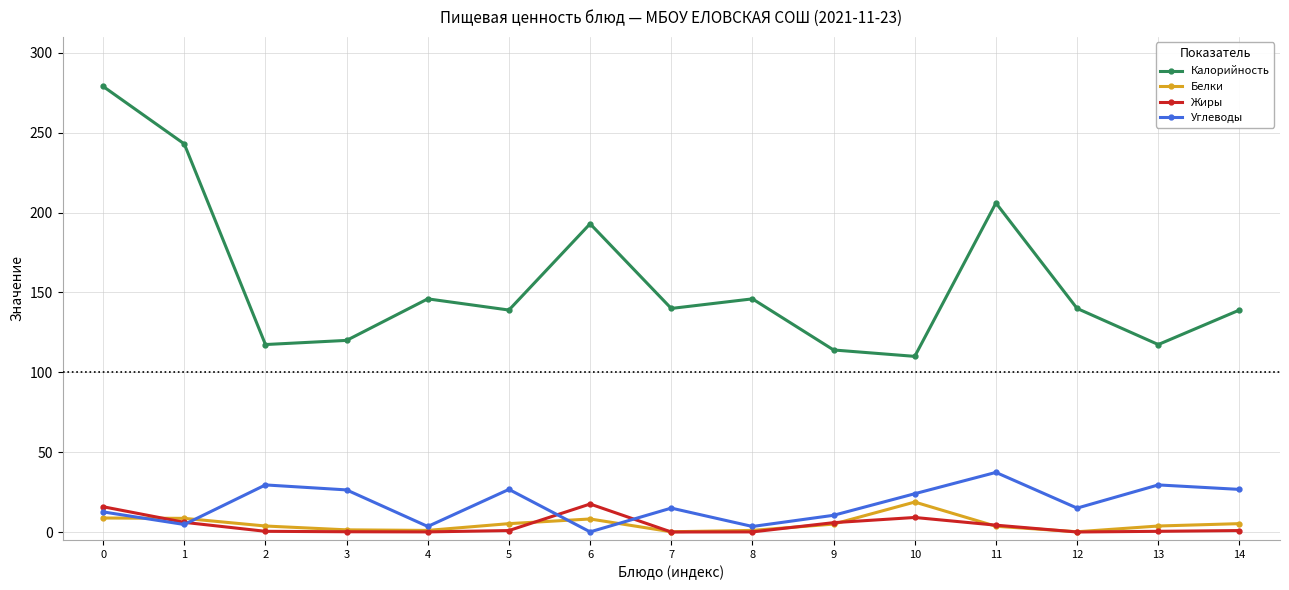

True or false: Калорийность and Жиры intersect in this chart.

False